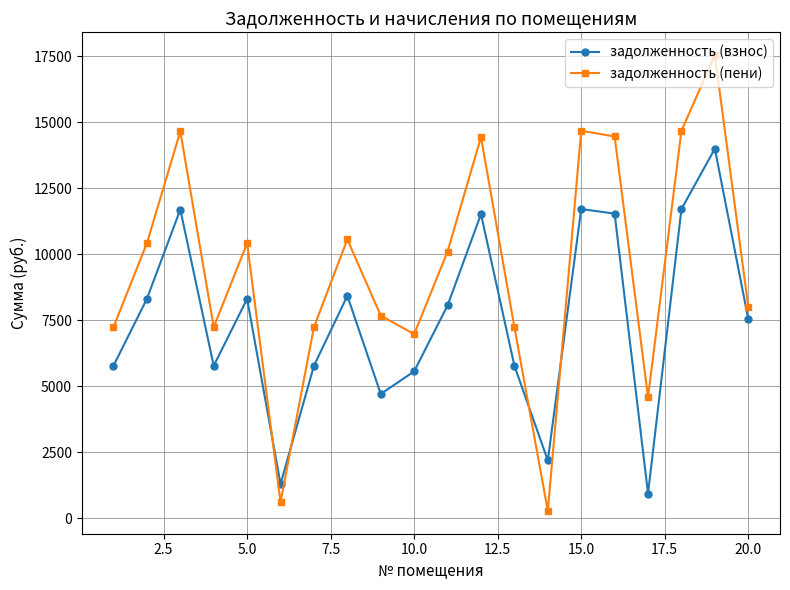

In задолженность (взнос), how many points are lower than both neighbors (excluding endpoints)?

5